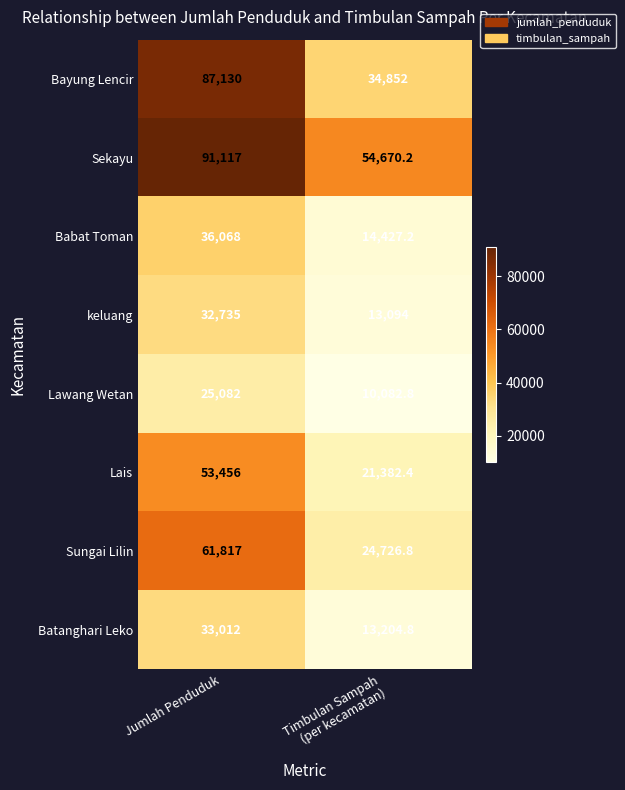

What is the maximum value for keluang?

32735.0